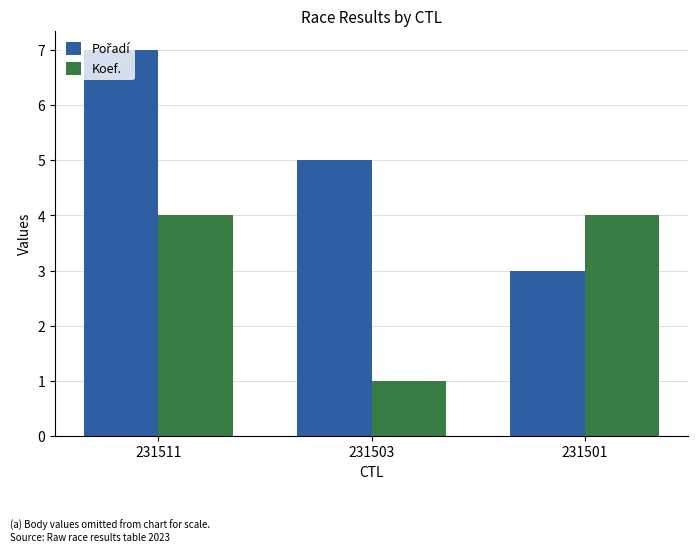

At which label is Koef. closest to 2?

231503